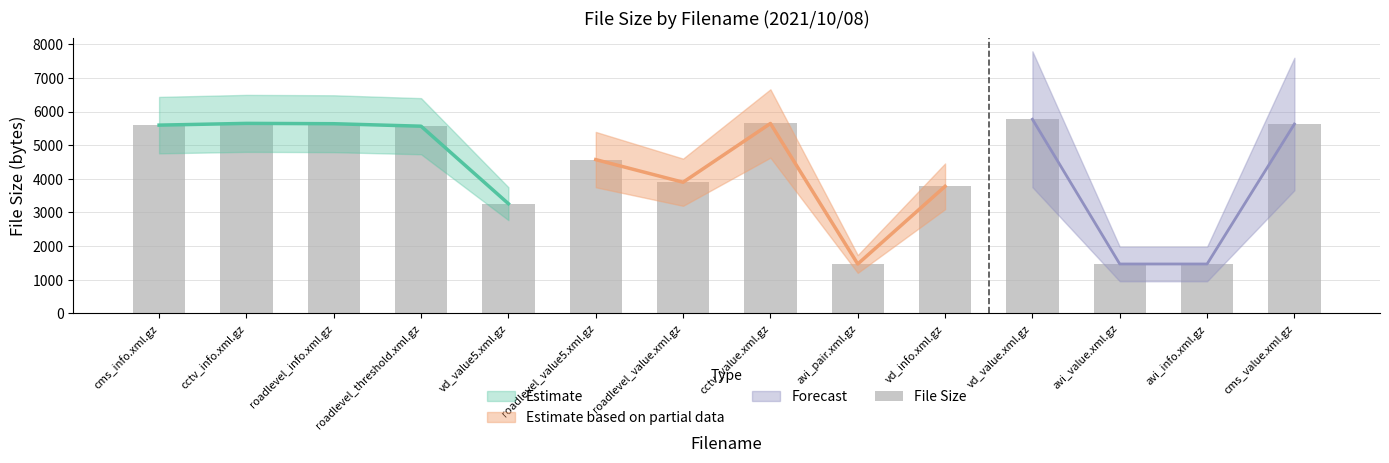

Which category has the highest value across all series?

vd_value.xml.gz